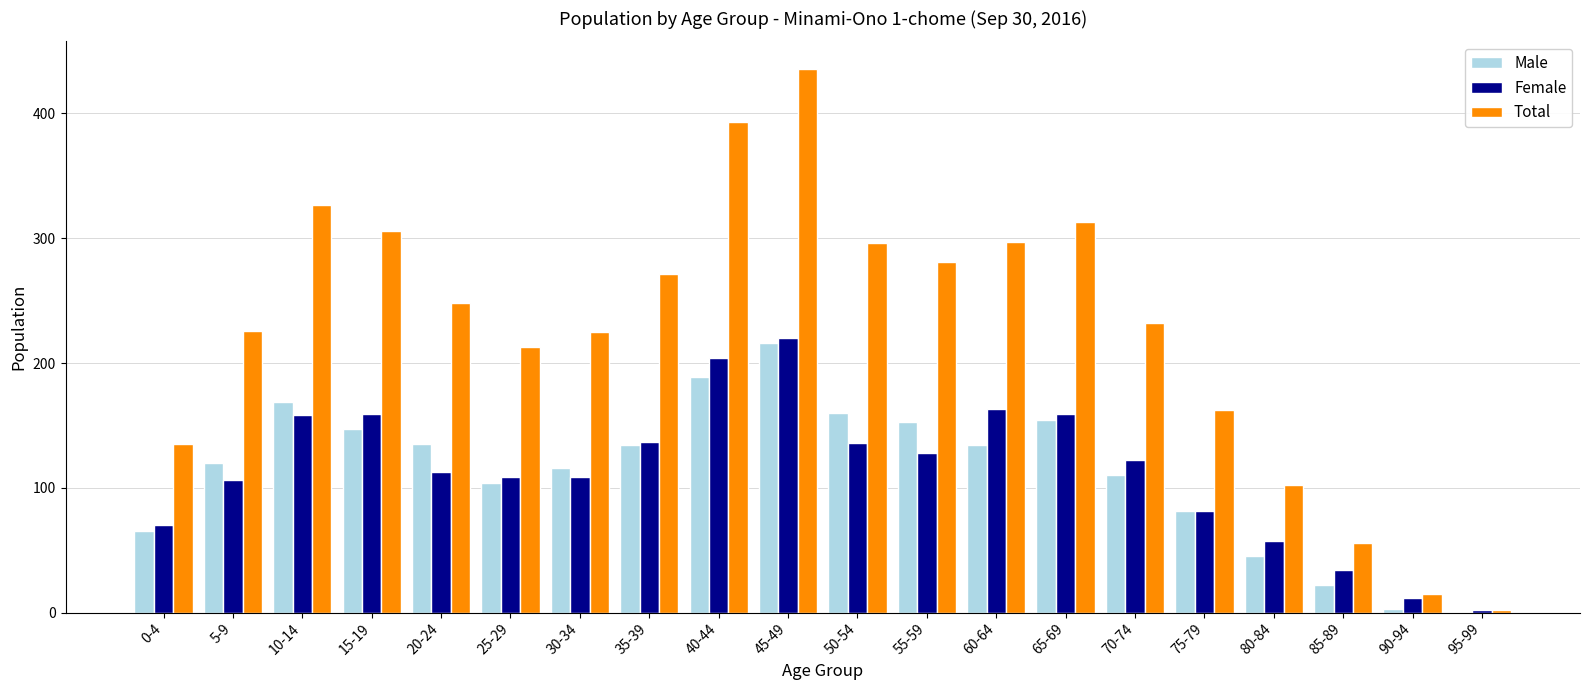

Which category has the highest value across all series?

45-49